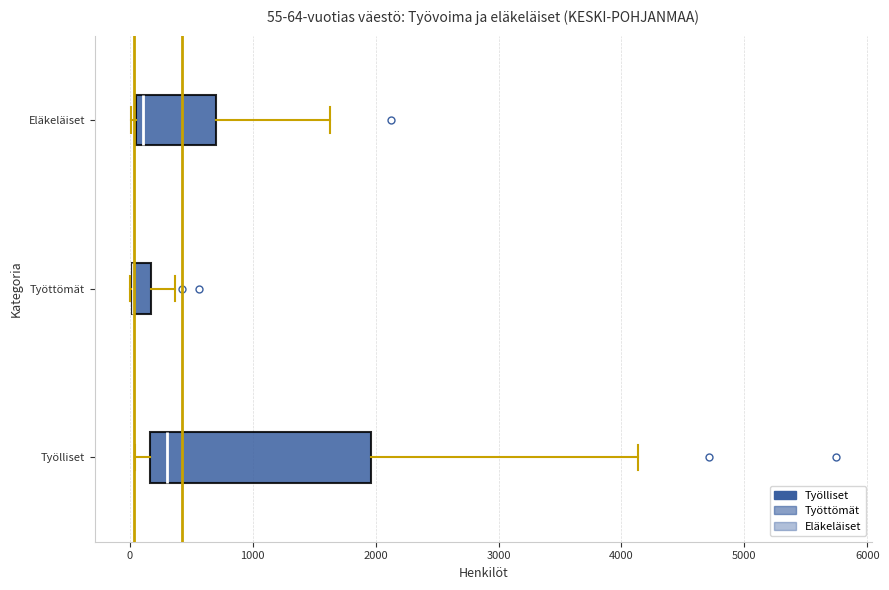

Which box is the widest, from its left edge to its right edge?

Työlliset